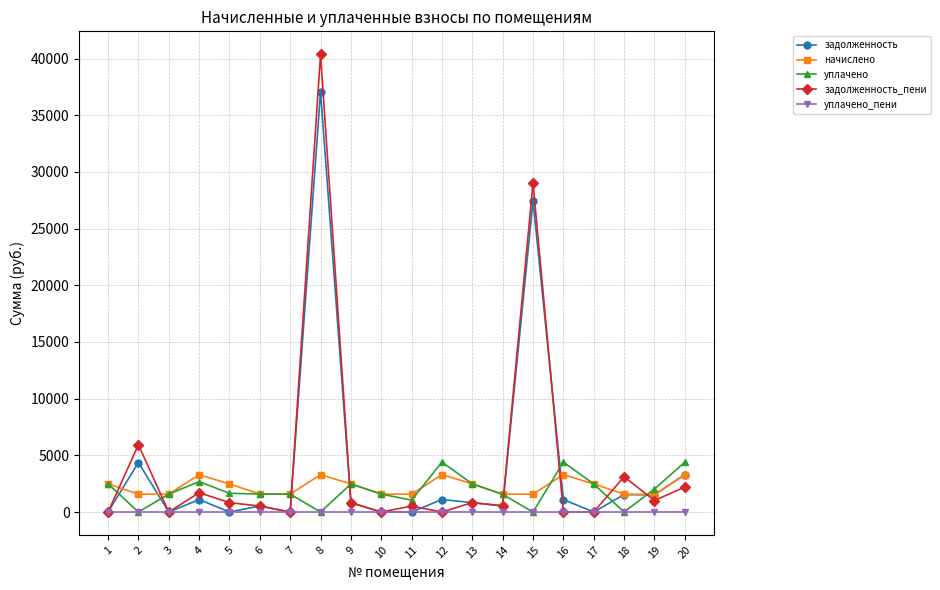

At how many categories does at least one series exceed 14725?

2